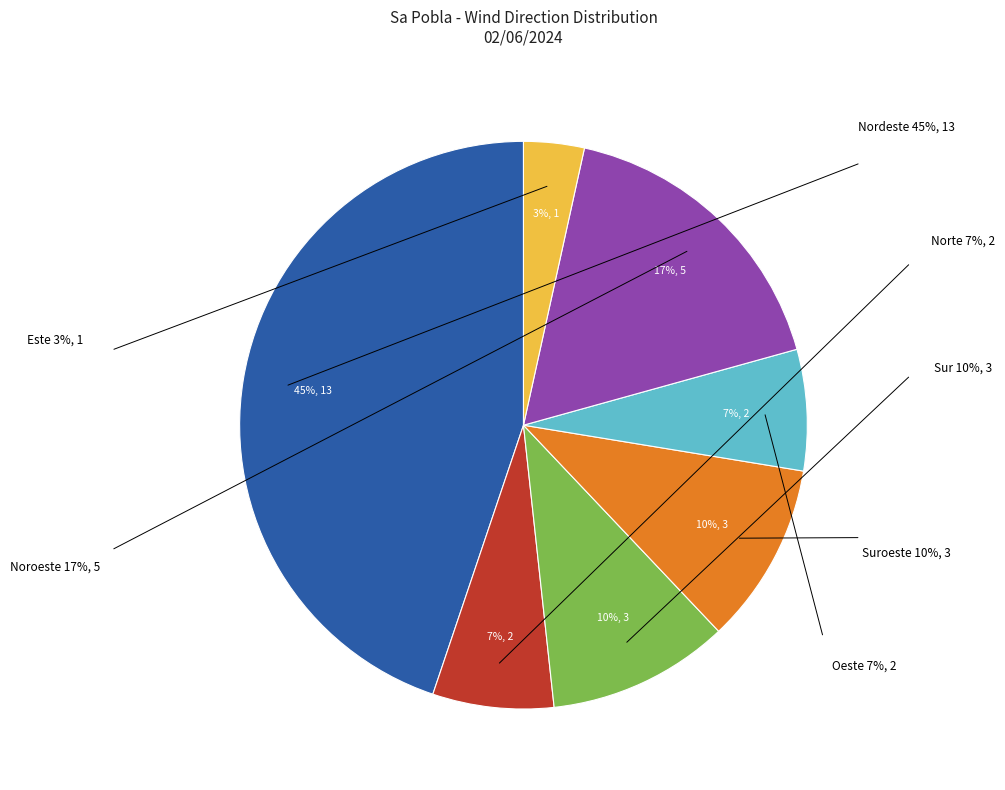

Between Suroeste and Norte, which is larger?

Suroeste